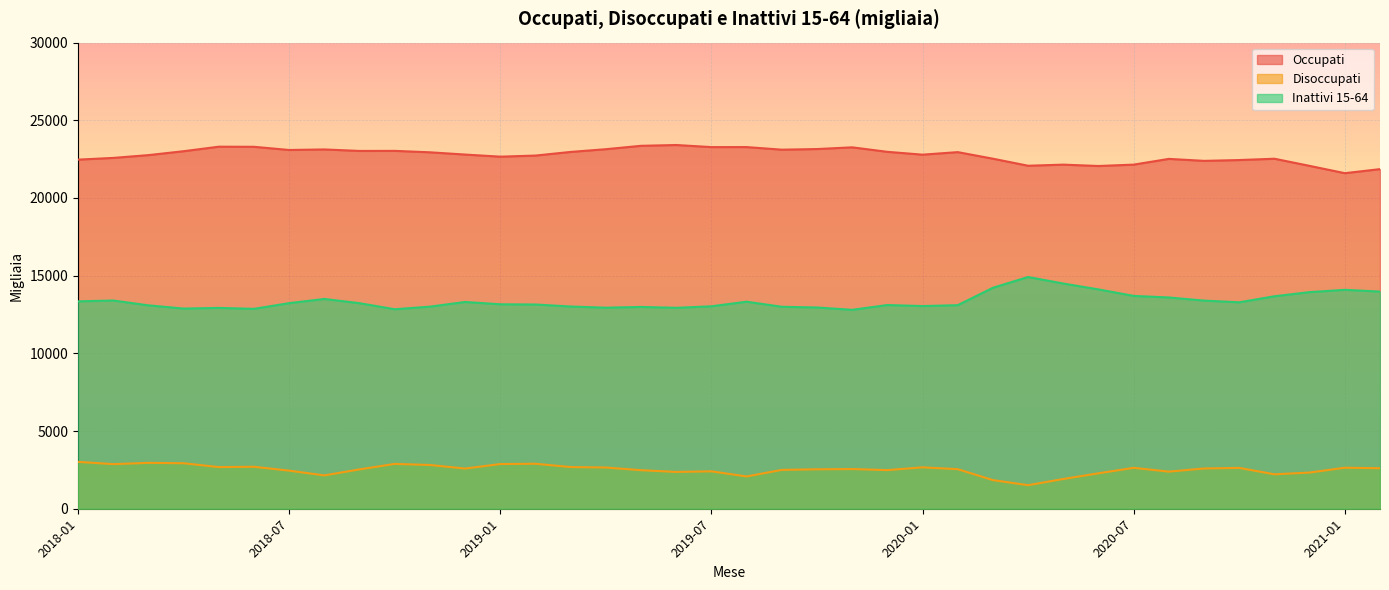

What are all the series names shown in the legend?

Occupati, Disoccupati, Inattivi 15-64